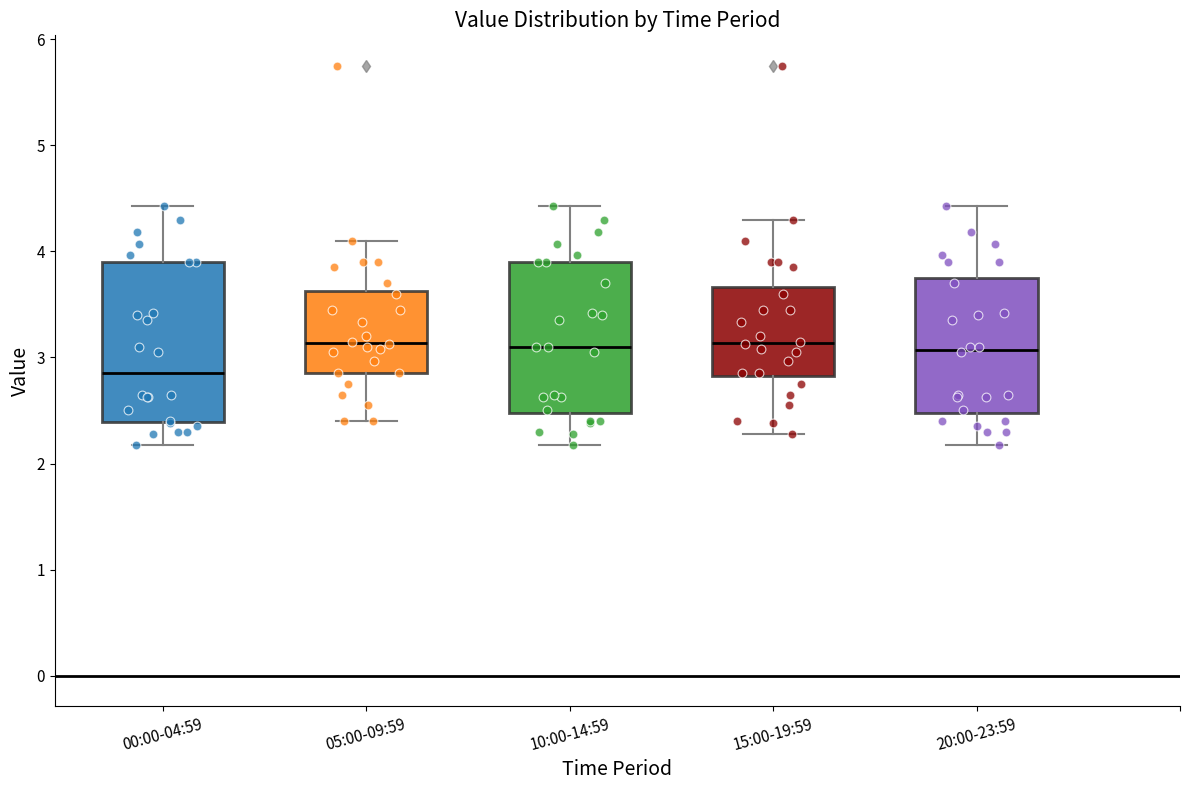

Which box's median line is the lowest?

00:00-04:59